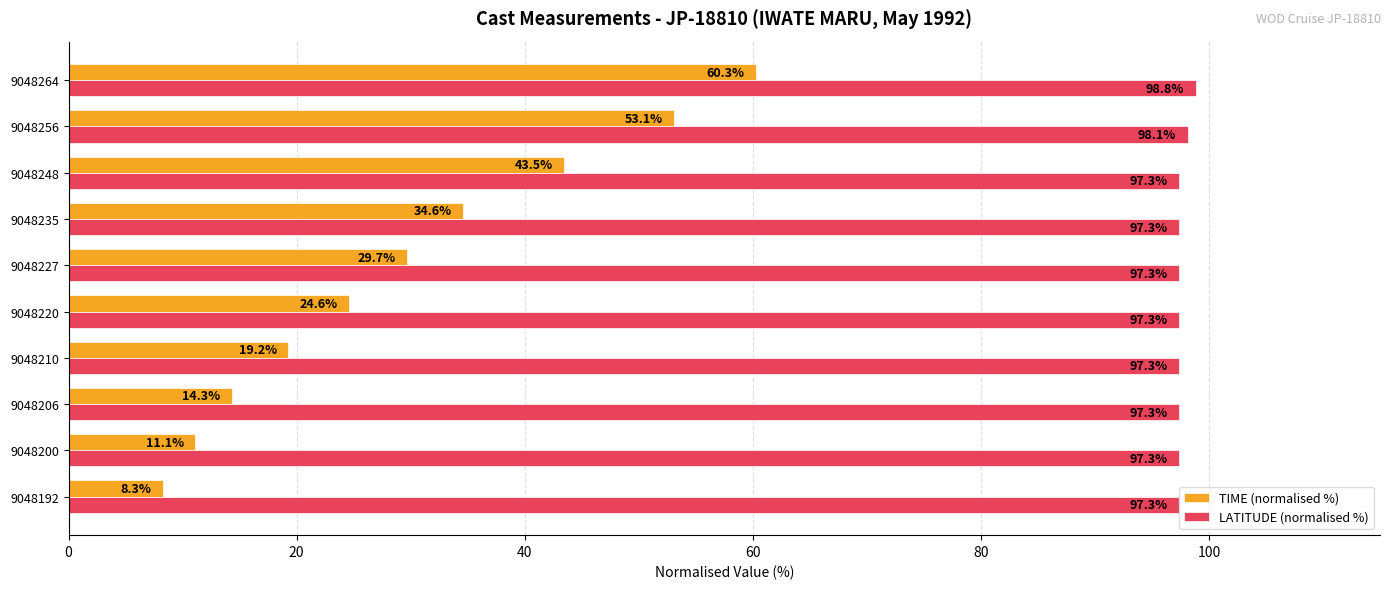

At which label is LATITUDE (normalised %) closest to 98?

9048256